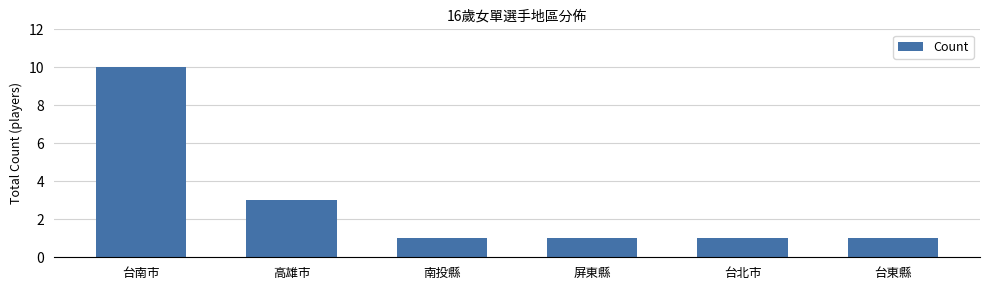

What is the maximum value shown in the chart?

10